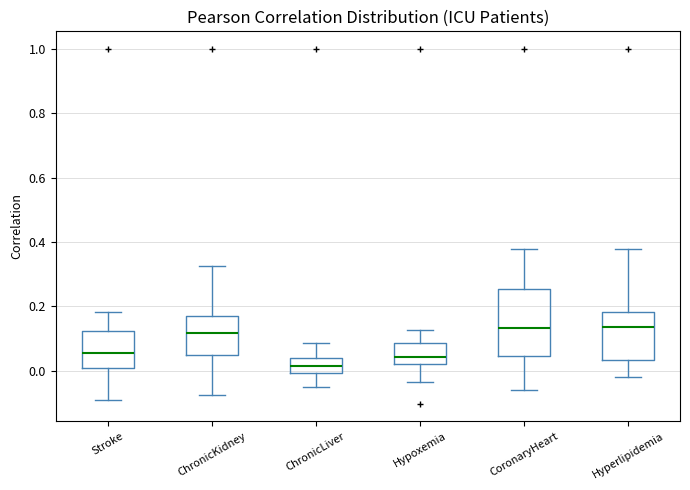

Where does the upper whisker of the box for ChronicLiver end on the y-axis? The values are not printed on the chart, so give them approximately, as read against the axis.

0.08